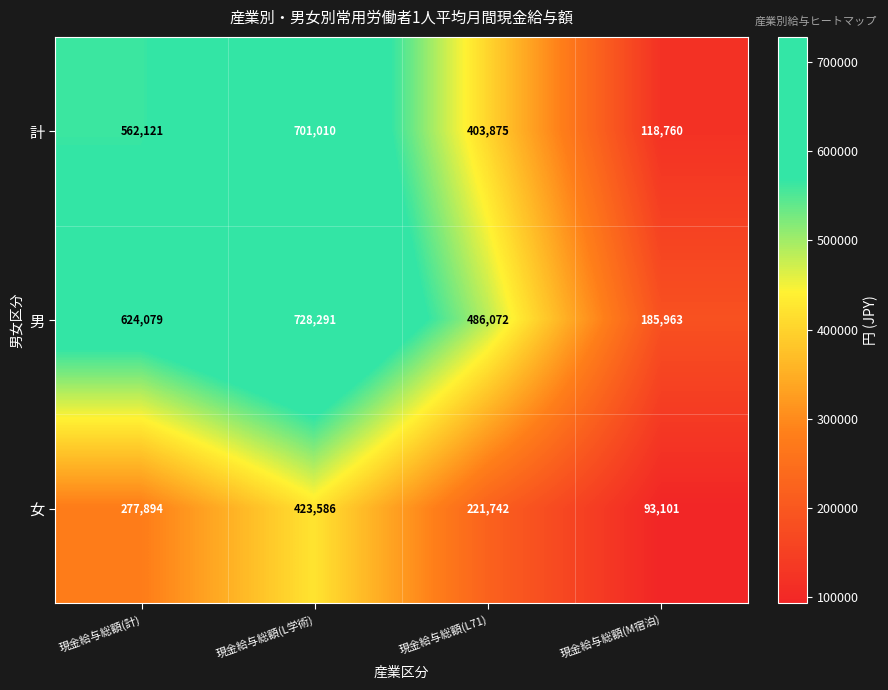

Between 現金給与総額(L71) and 現金給与総額(M宿泊), which series saw the biggest shift?

男